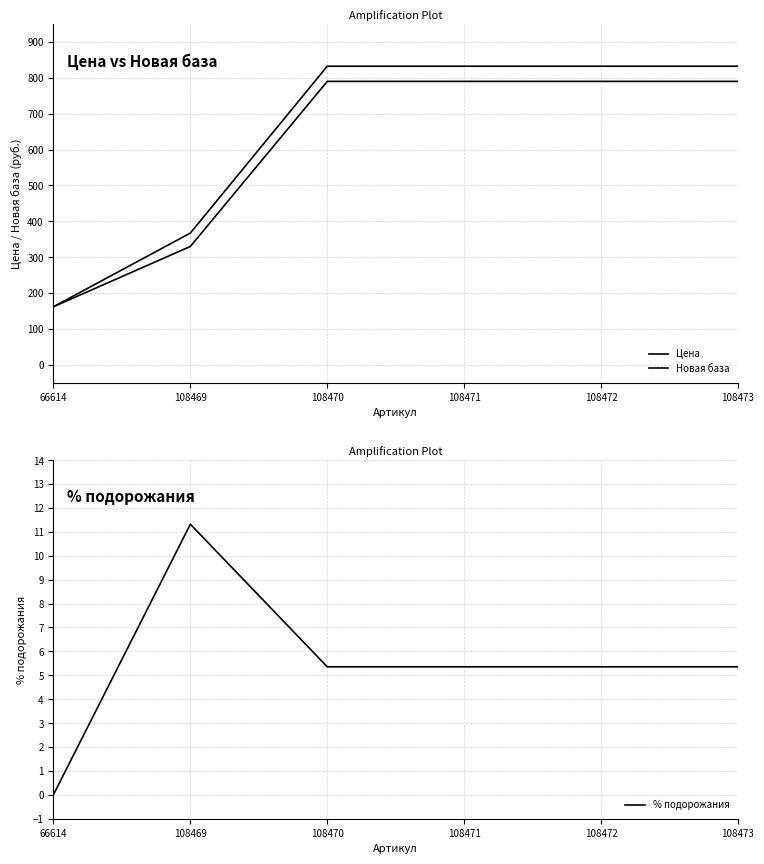

Which series has the widest spread of values?

Новая база